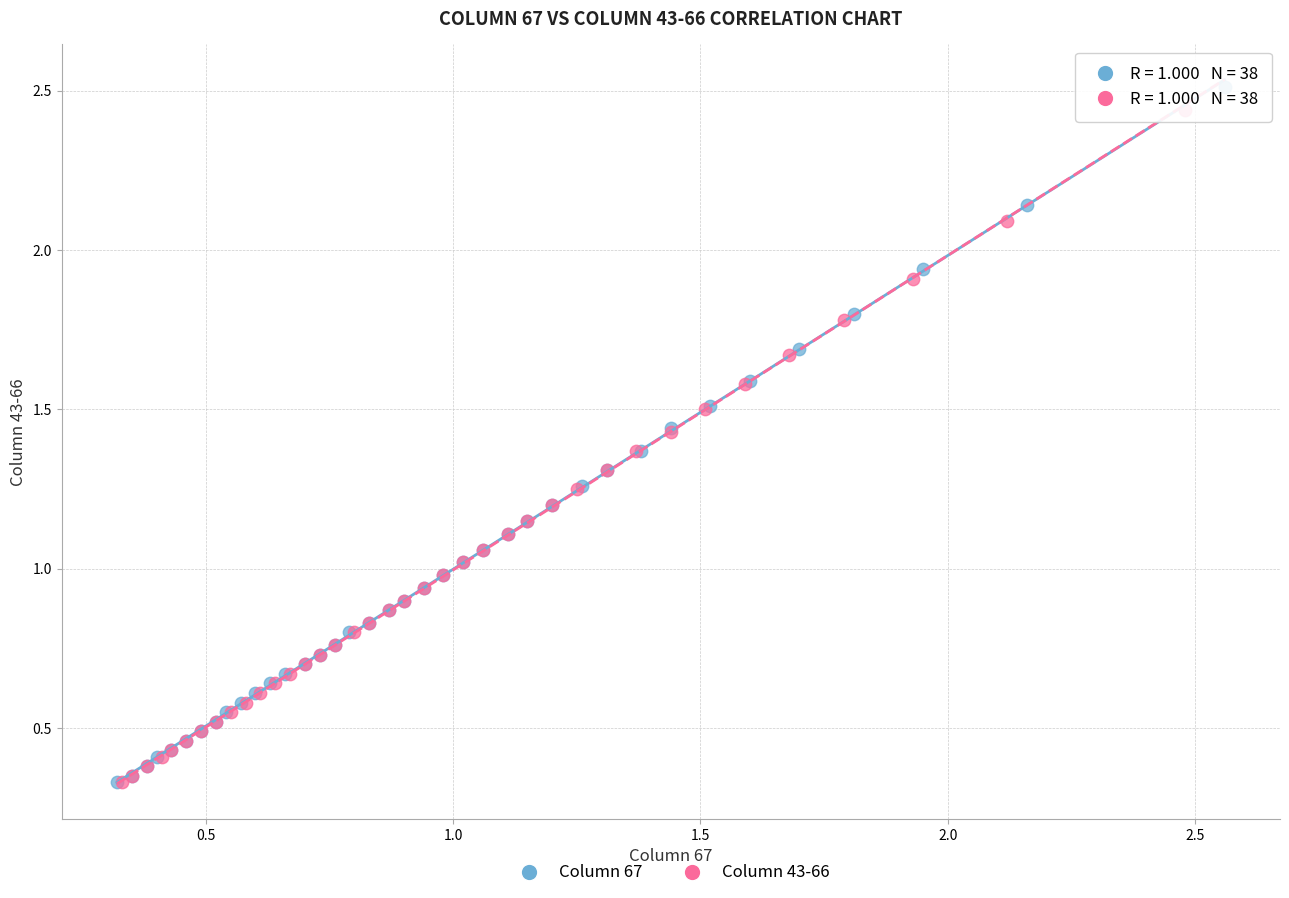

Which series has the widest spread of Y values?

Column 67